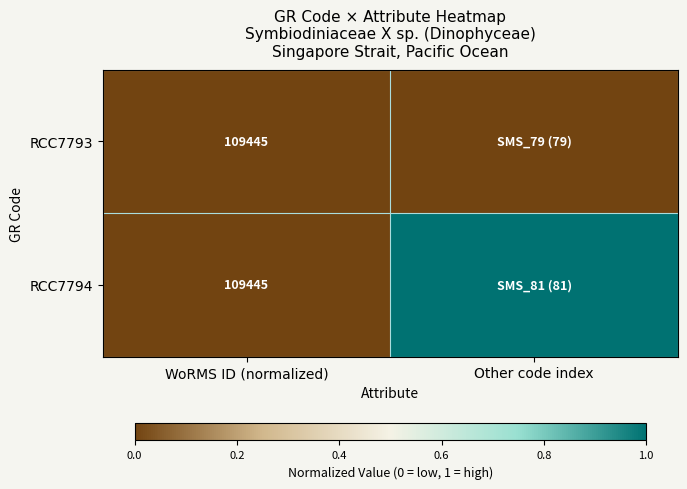

What is the difference between the maximum and minimum values in the RCC7794 series?

1.0